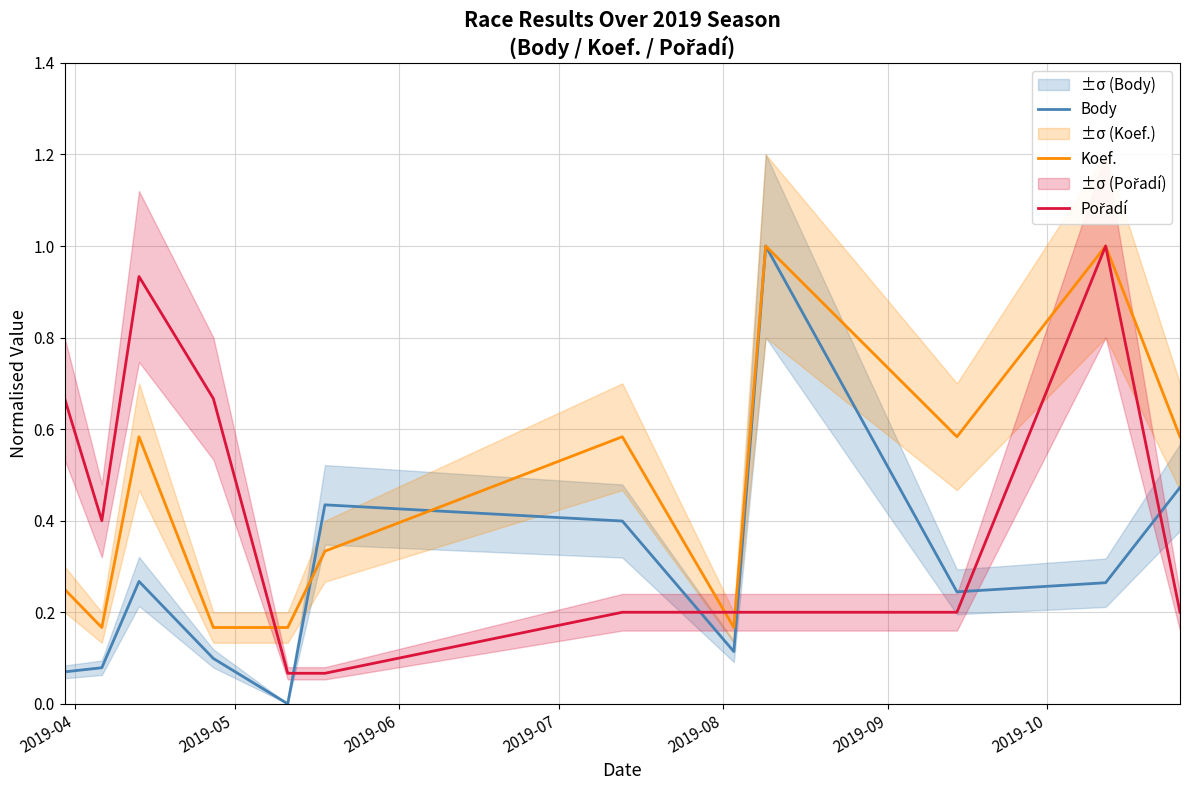

What is the maximum value for Body?

1.0